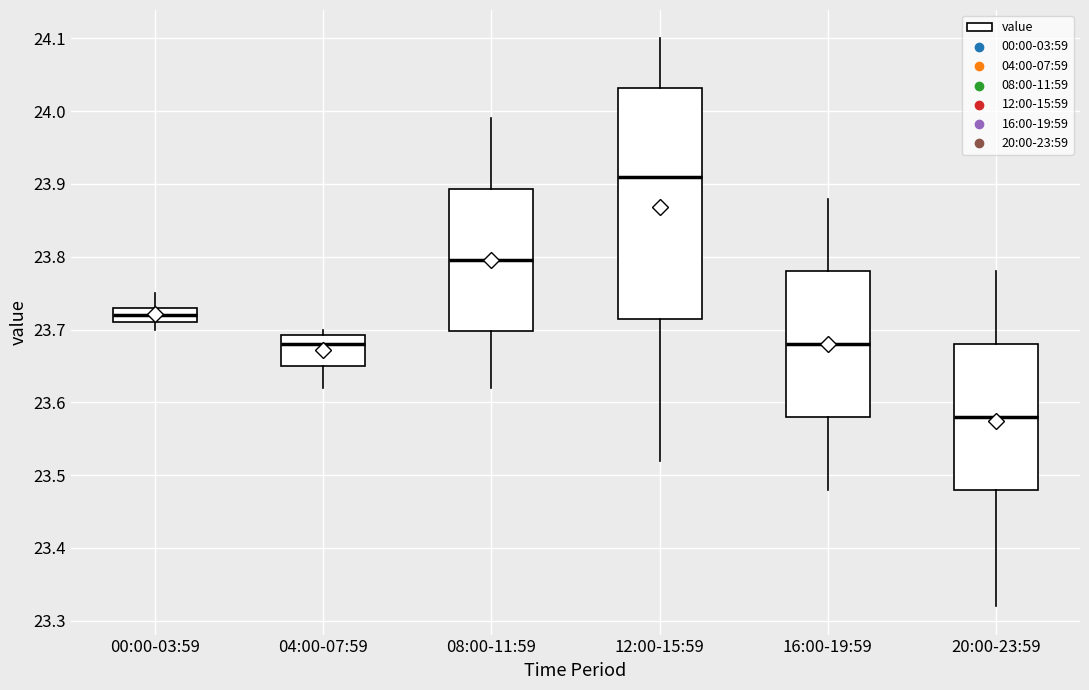

Where is the lower edge of the box for 00:00-03:59 on the y-axis? The values are not printed on the chart, so give them approximately, as read against the axis.

23.71